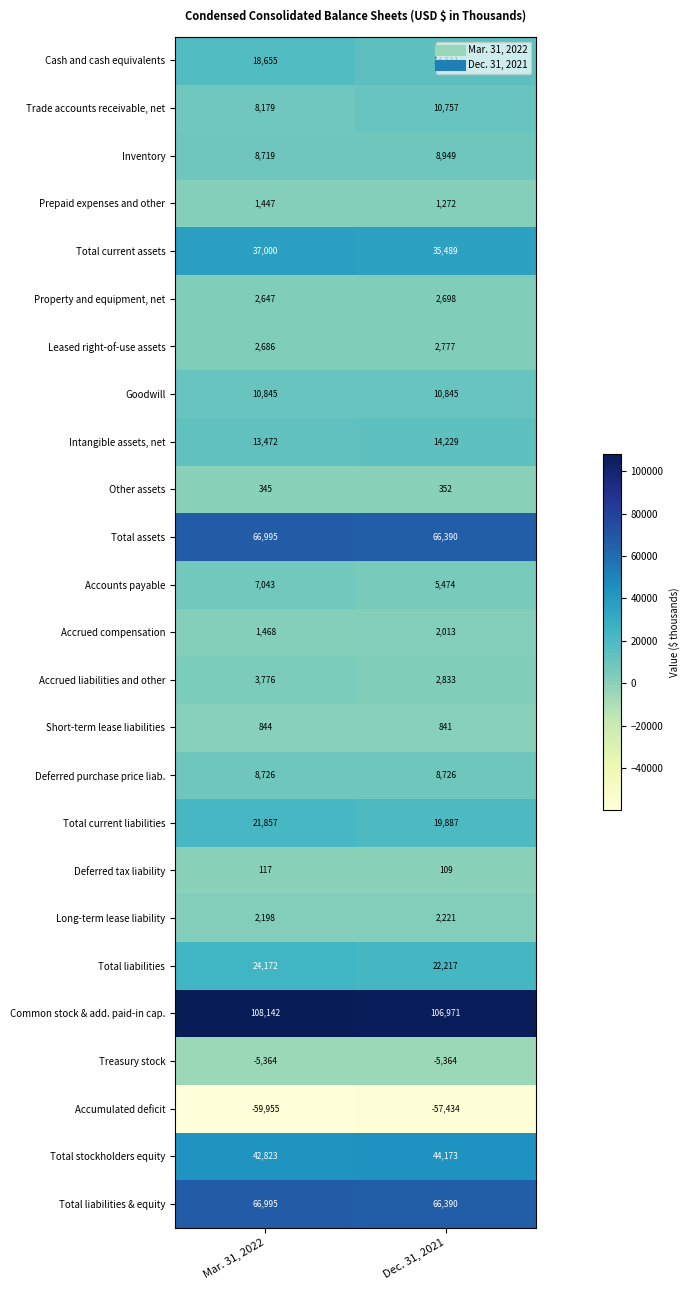

At which label is Total liabilities & equity closest to 66692?

Dec. 31, 2021